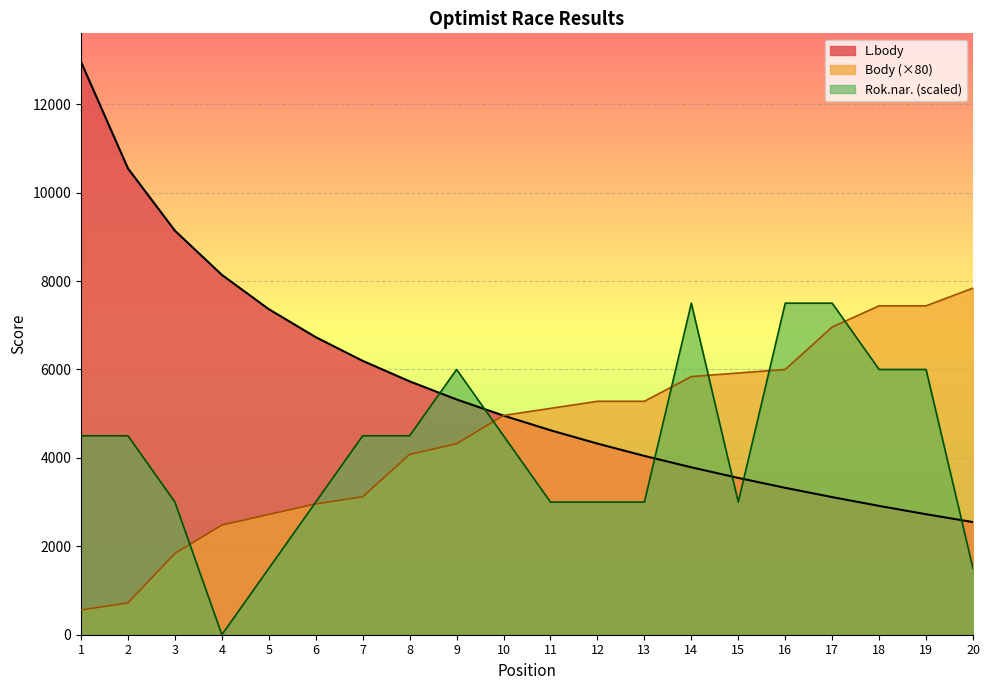

Which series has the largest total across all categories?

L.body